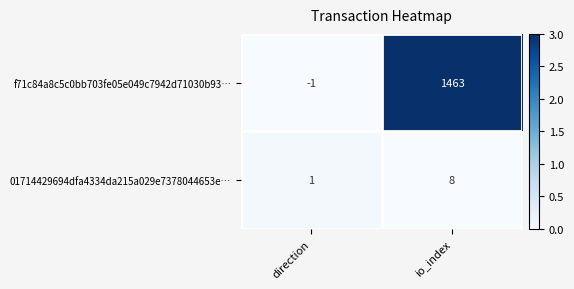

What is the difference between the highest and lowest values at io_index?

1455